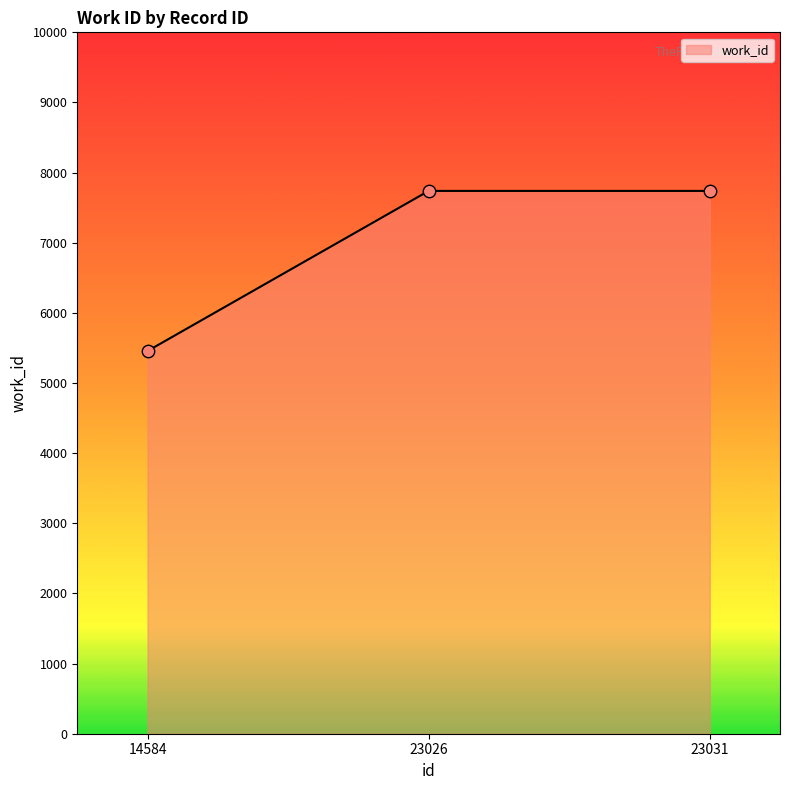

Between 14584 and 23031, which is larger?

23031